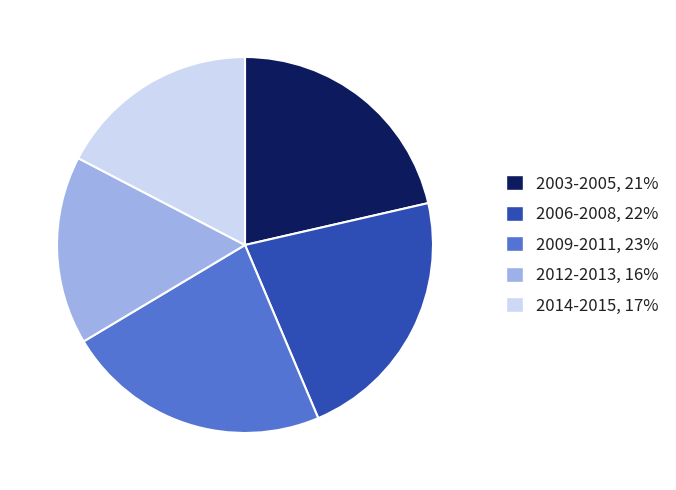

Is there any slice that represents more than half of the pie?

No